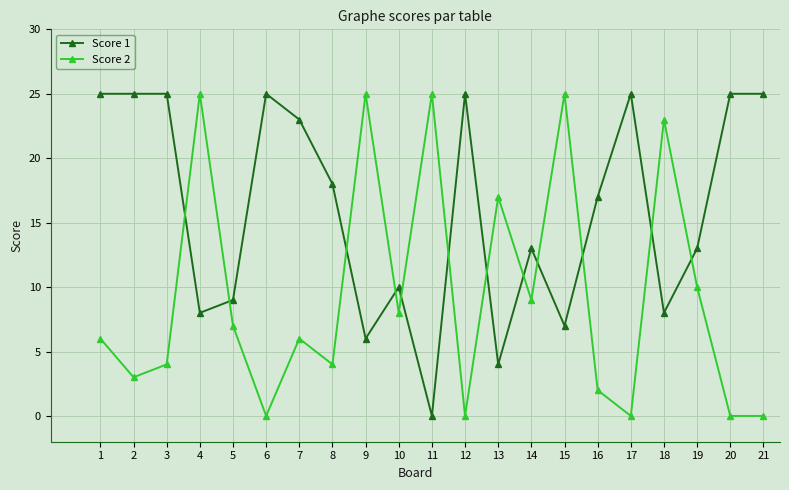

What is the value of the Score 2 point at the 11th from the left?

25